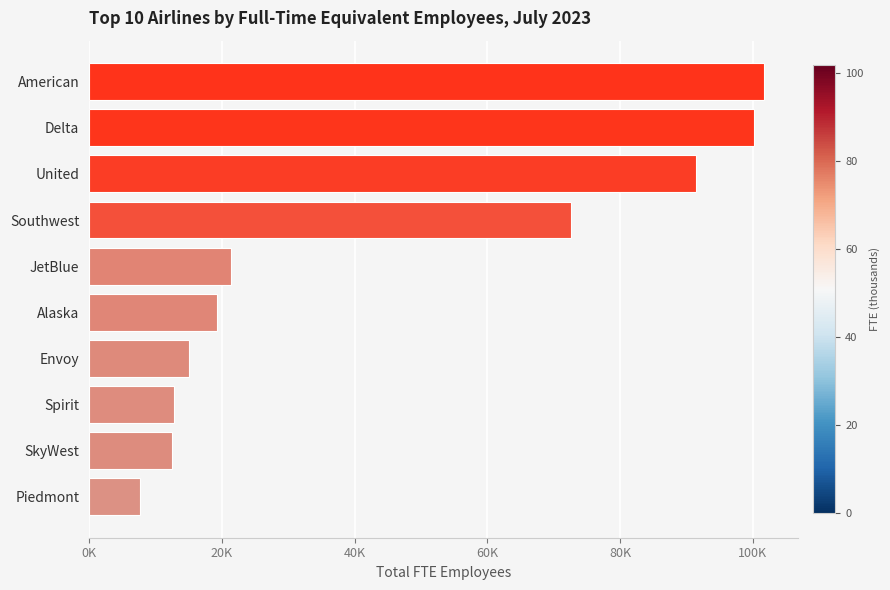

How many values are below 21424?

5